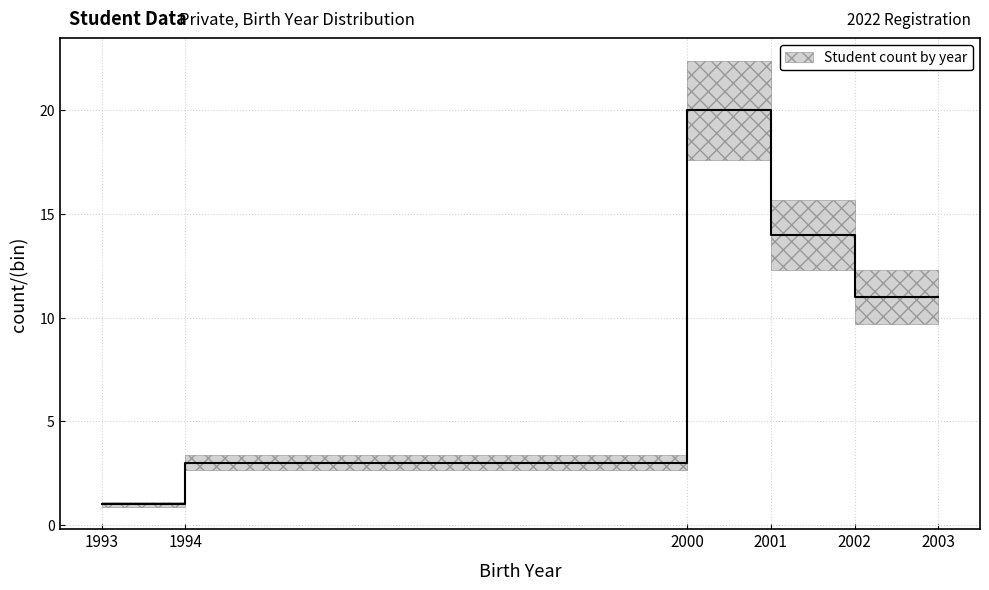

True or false: lower has a value of 14.0 at 2001.

False